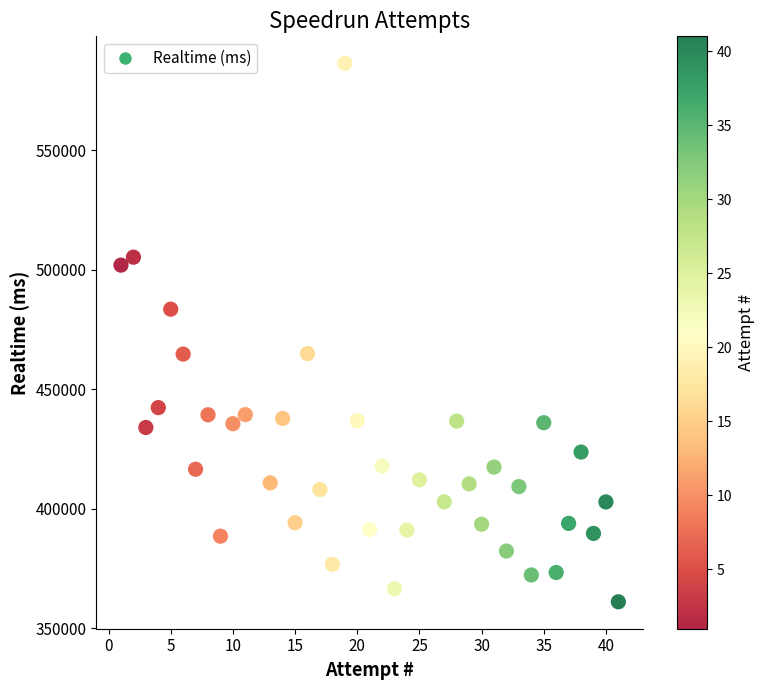

What is the range of Y values (max minus min)?

225111